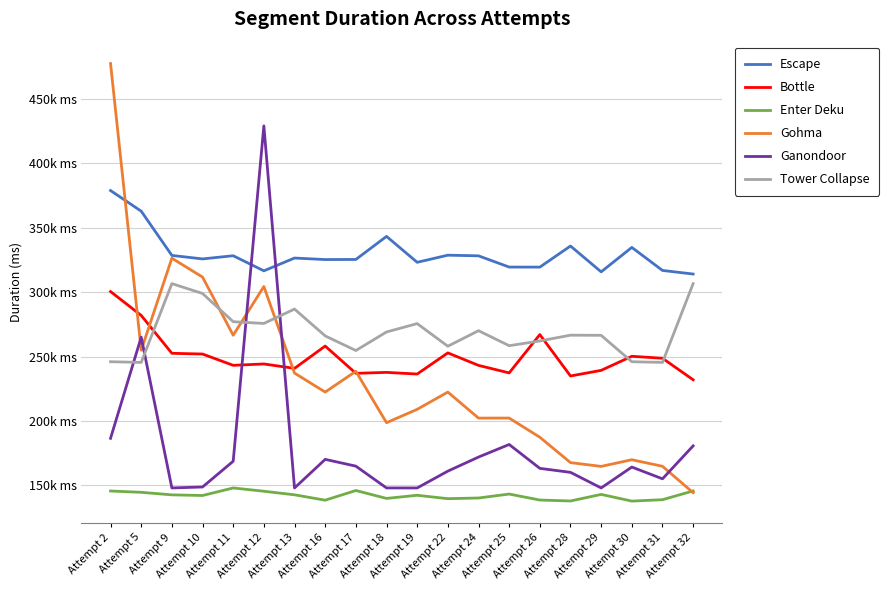

Reading left to right, extract all data points from this chart.

Escape: Attempt 2=378761	Attempt 5=362765	Attempt 9=328433	Attempt 10=325720	Attempt 11=328187	Attempt 12=316474	Attempt 13=326394	Attempt 16=325223	Attempt 17=325292	Attempt 18=343197	Attempt 19=323096	Attempt 22=328618	Attempt 24=328114	Attempt 25=319401	Attempt 26=319358	Attempt 28=335733	Attempt 29=315685	Attempt 30=334646	Attempt 31=316780	Attempt 32=313985
Bottle: Attempt 2=300404	Attempt 5=281871	Attempt 9=252486	Attempt 10=251923	Attempt 11=243160	Attempt 12=244213	Attempt 13=240798	Attempt 16=258113	Attempt 17=236951	Attempt 18=237682	Attempt 19=236393	Attempt 22=252806	Attempt 24=243117	Attempt 25=237275	Attempt 26=267031	Attempt 28=234891	Attempt 29=239254	Attempt 30=250167	Attempt 31=248646	Attempt 32=231940
Enter Deku: Attempt 2=145651	Attempt 5=144627	Attempt 9=142660	Attempt 10=142156	Attempt 11=148002	Attempt 12=145462	Attempt 13=142689	Attempt 16=138526	Attempt 17=146030	Attempt 18=139899	Attempt 19=142322	Attempt 22=139704	Attempt 24=140211	Attempt 25=143284	Attempt 26=138640	Attempt 28=137902	Attempt 29=143004	Attempt 30=137812	Attempt 31=138901	Attempt 32=145696
Gohma: Attempt 2=477308	Attempt 5=254882	Attempt 9=326267	Attempt 10=311621	Attempt 11=266505	Attempt 12=304317	Attempt 13=237145	Attempt 16=222410	Attempt 17=238537	Attempt 18=198636	Attempt 19=209007	Attempt 22=222398	Attempt 24=202212	Attempt 25=202243	Attempt 26=187367	Attempt 28=167666	Attempt 29=164739	Attempt 30=169902	Attempt 31=164817	Attempt 32=144331
Ganondoor: Attempt 2=186541	Attempt 5=265009	Attempt 9=148010	Attempt 10=148763	Attempt 11=168739	Attempt 12=428951	Attempt 13=148010	Attempt 16=170190	Attempt 17=164930	Attempt 18=148010	Attempt 19=148010	Attempt 22=161065	Attempt 24=171978	Attempt 25=181733	Attempt 26=163211	Attempt 28=160113	Attempt 29=148018	Attempt 30=164228	Attempt 31=155091	Attempt 32=180677
Tower Collapse: Attempt 2=245952	Attempt 5=245411	Attempt 9=306553	Attempt 10=298901	Attempt 11=277011	Attempt 12=275656	Attempt 13=286798	Attempt 16=265983	Attempt 17=254640	Attempt 18=269033	Attempt 19=275530	Attempt 22=257975	Attempt 24=270020	Attempt 25=258396	Attempt 26=262060	Attempt 28=266551	Attempt 29=266435	Attempt 30=245952	Attempt 31=245411	Attempt 32=306553